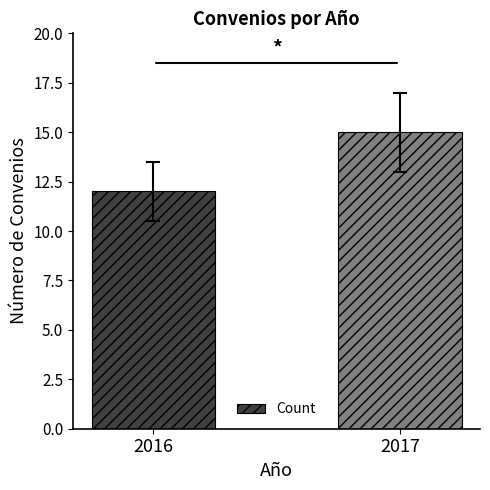

What is the difference between the maximum and minimum values?

3